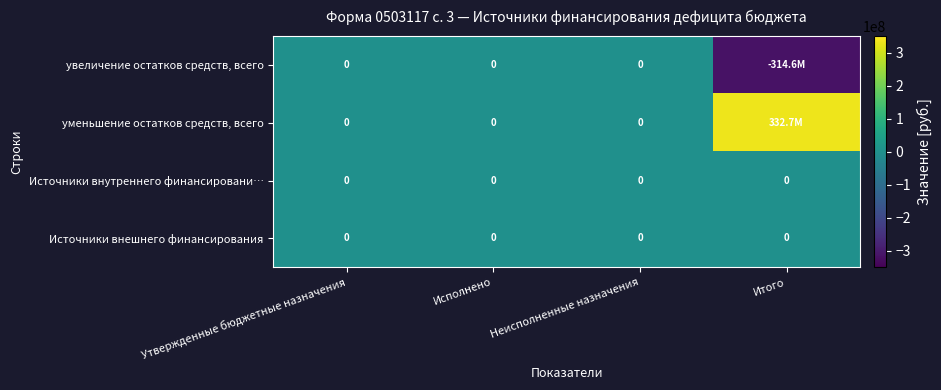

How many negative values does the увеличение остатков средств, всего series have?

1